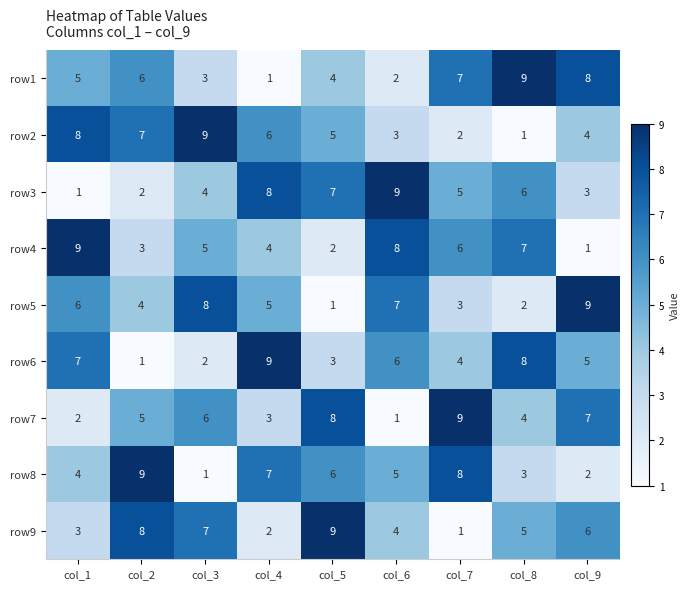

The row7 series shows 1 at col_1. True or false?

False